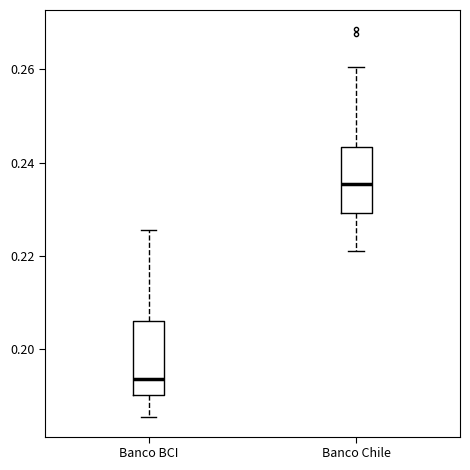

Which box's median line is the highest?

Banco Chile